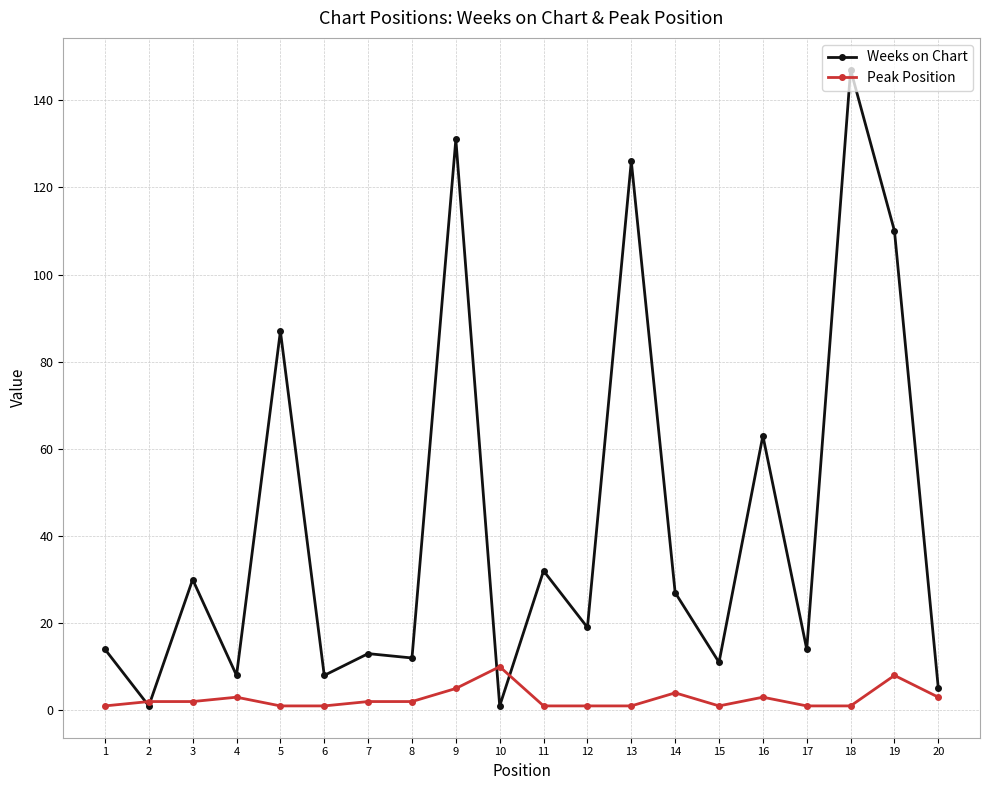

Rank the series by their maximum value, from lowest to highest.

Peak Position, Weeks on Chart